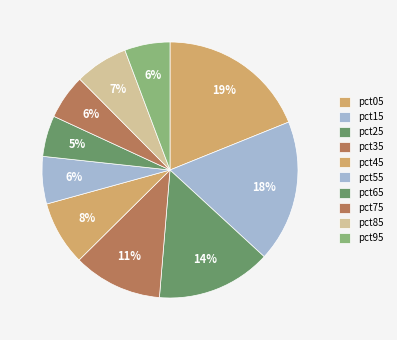

Does any single category account for the majority?

No